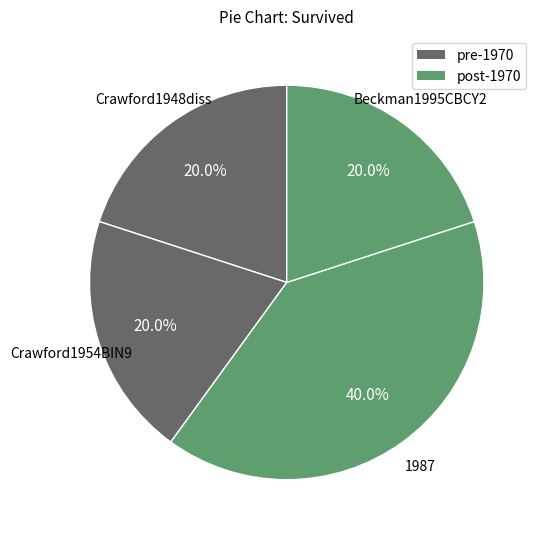

What is the smallest slice in the pie chart?

Crawford1948diss